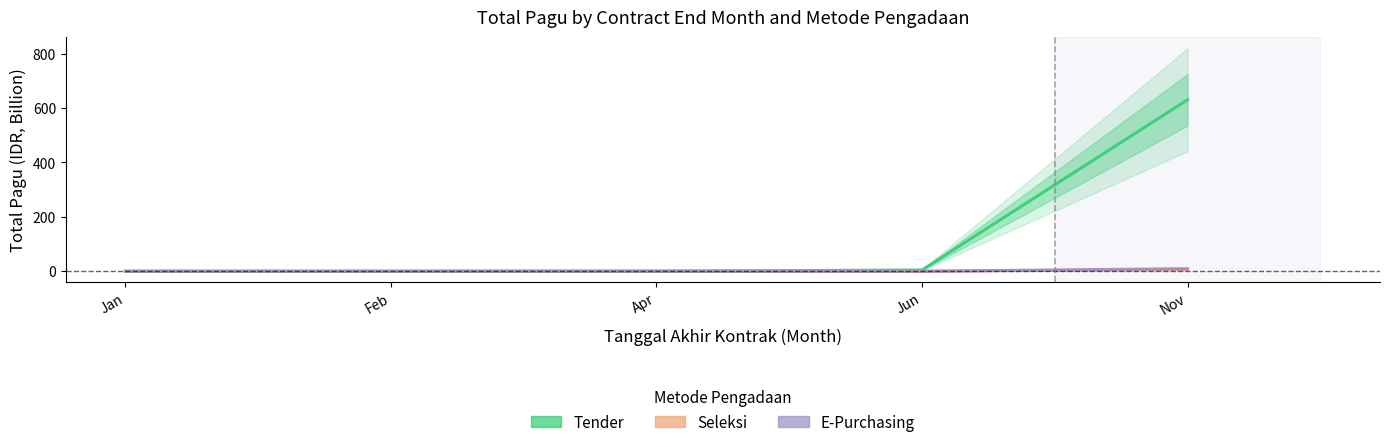

What is the label of the 4th point from the left?

Jun